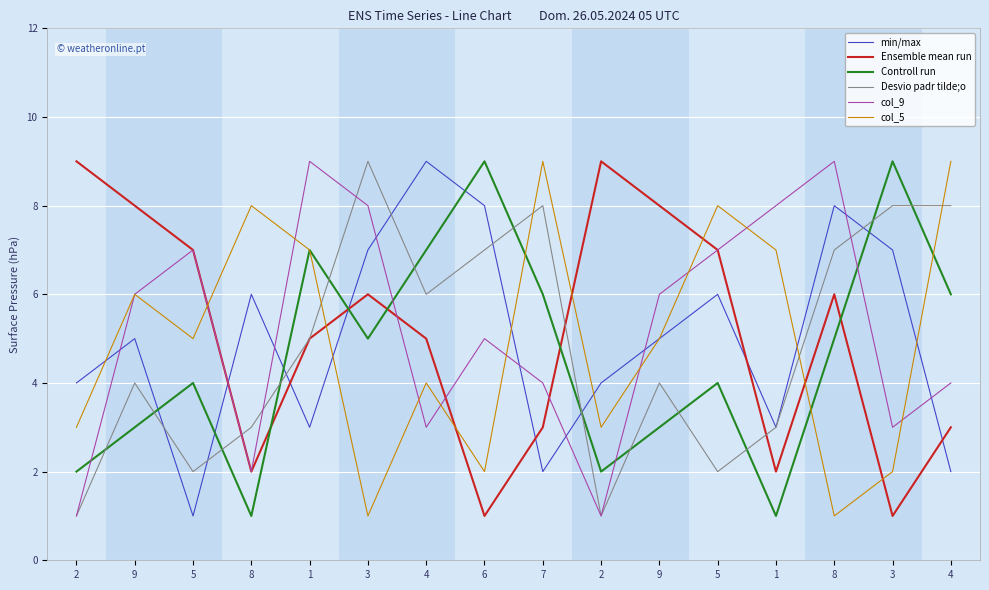

After their last crossing, which series has the higher values: Desvio padr tilde;o or col_9?

Desvio padr tilde;o